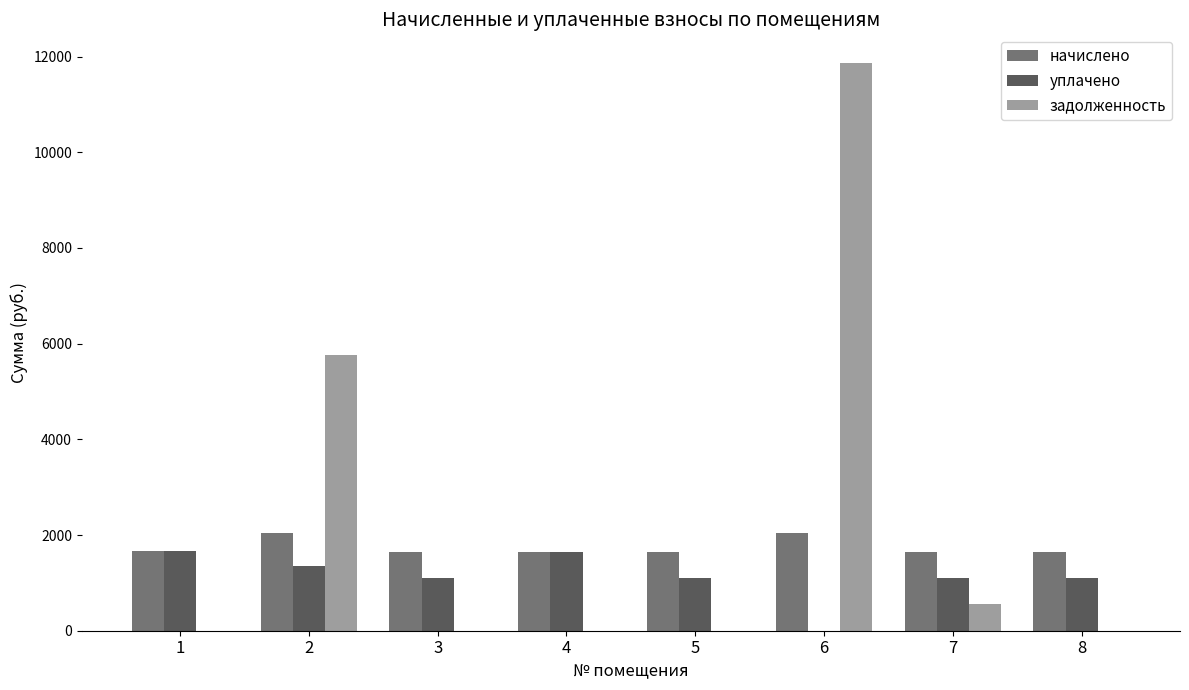

Which series has the largest total across all categories?

задолженность